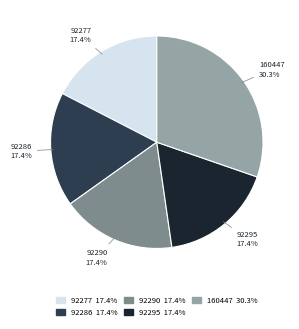

To the nearest percent, what portion does 92277 represent?

17%